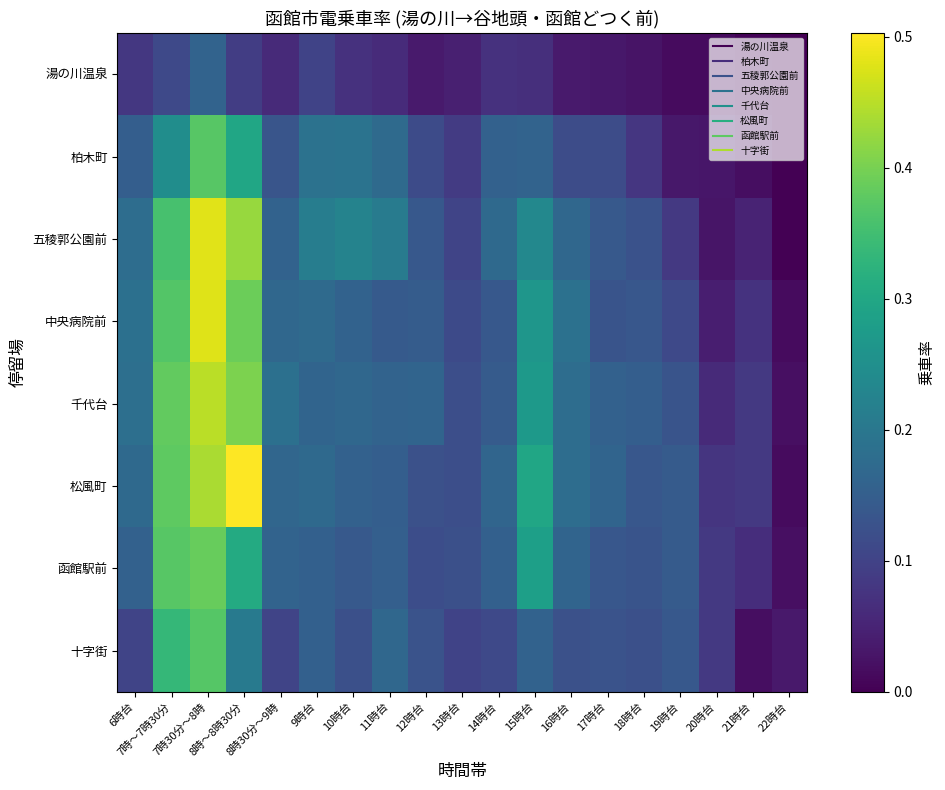

Rank the series by their maximum value, from lowest to highest.

湯の川温泉, 十字街, 柏木町, 函館駅前, 千代台, 中央病院前, 五稜郭公園前, 松風町